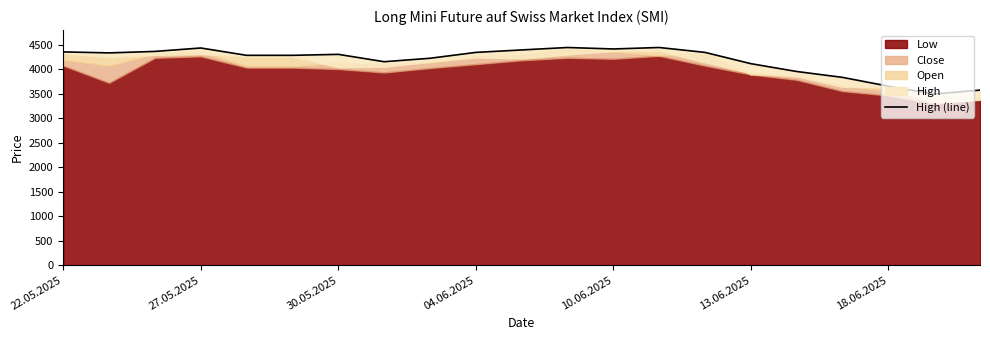

How many lines are shown in the chart?

1